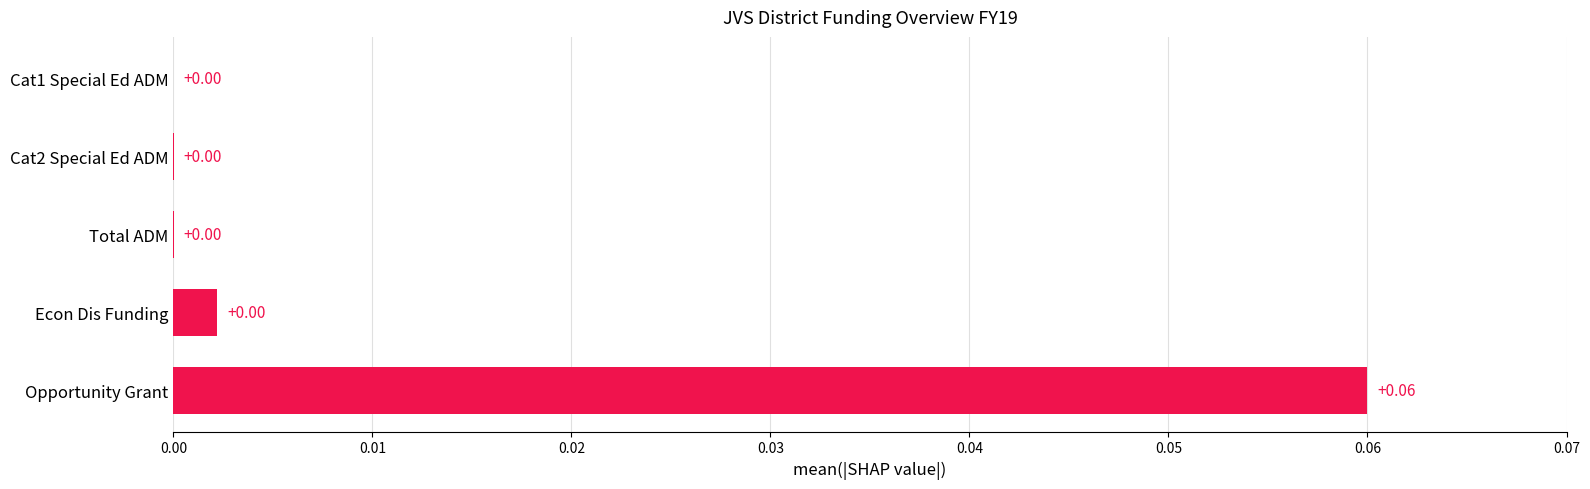

Which category has the highest value across all series?

Opportunity Grant